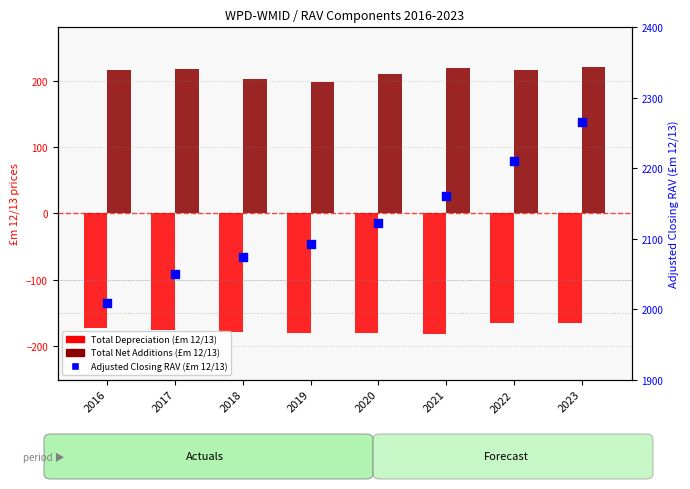

Is the value of Total Depreciation at 2019 greater than the value of Adjusted Closing RAV at 2017?

No